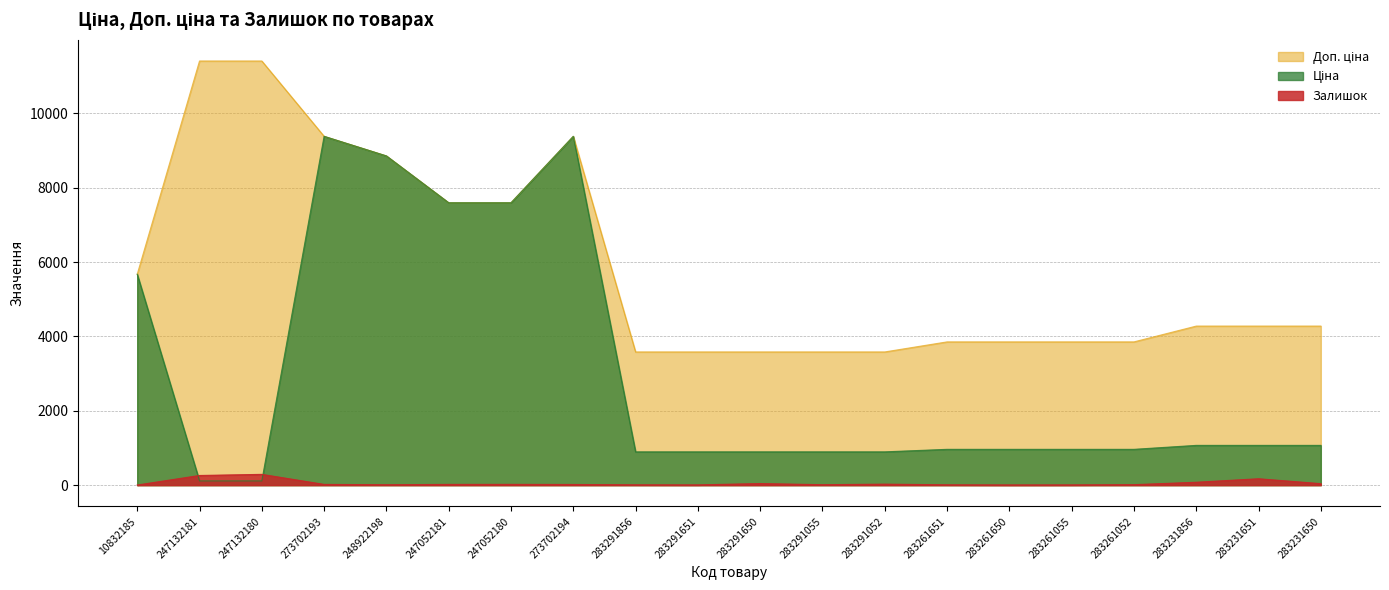

True or false: Ціна and Доп. ціна intersect in this chart.

False